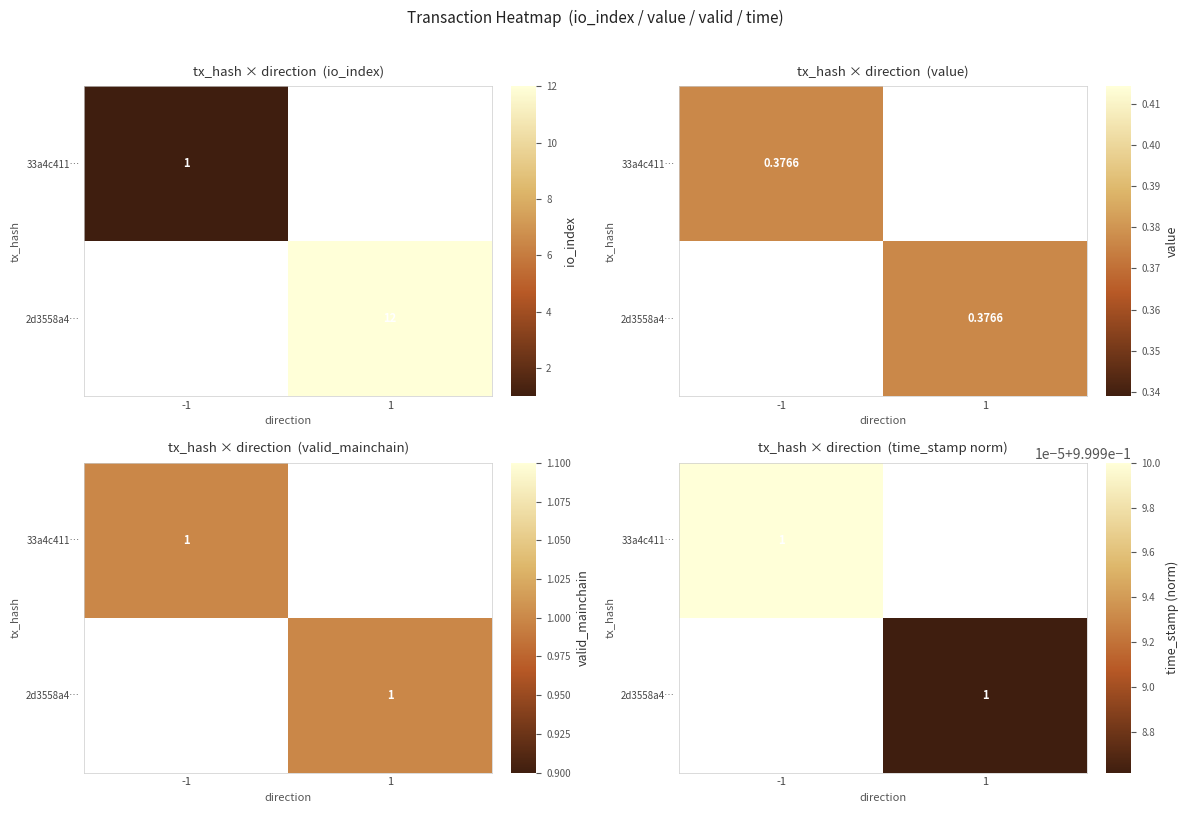

What is the minimum value shown in the chart?

1.0